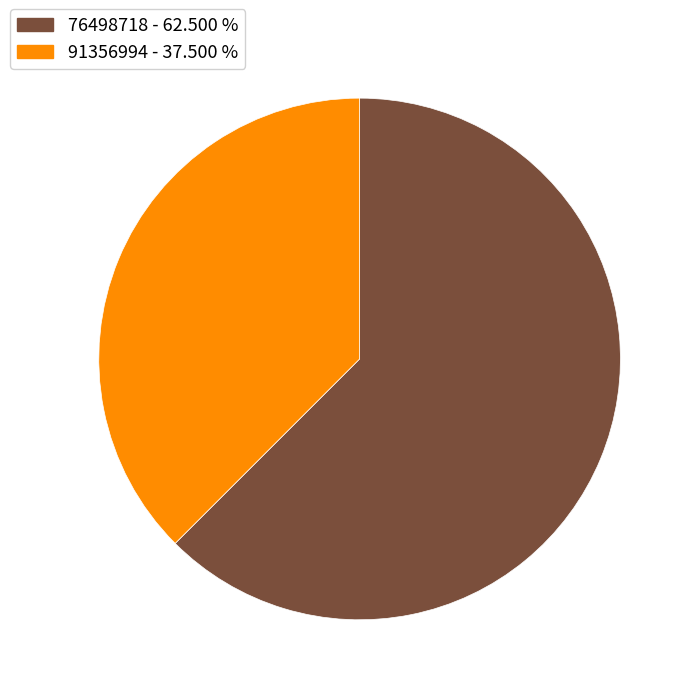

Rank the categories by value from highest to lowest.

76498718, 91356994